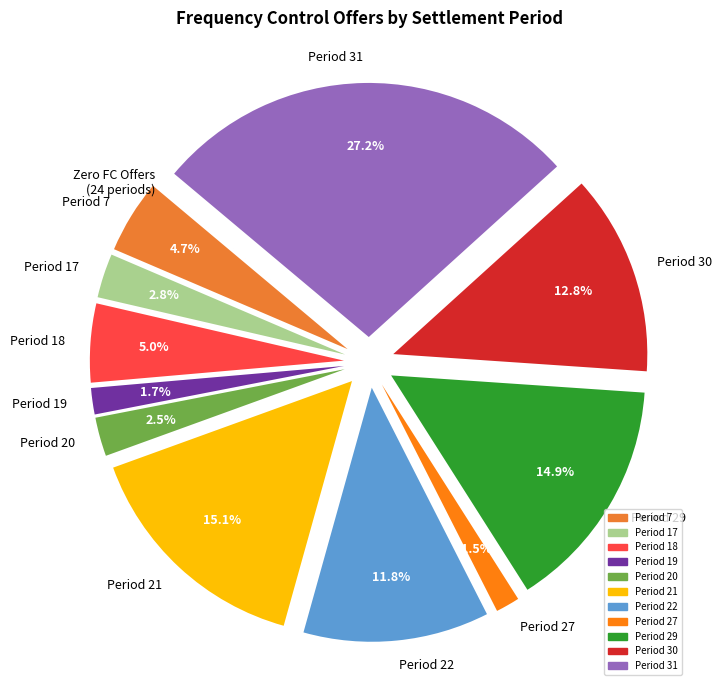

What is the total percentage of Period 17 and Period 21?

17.9%